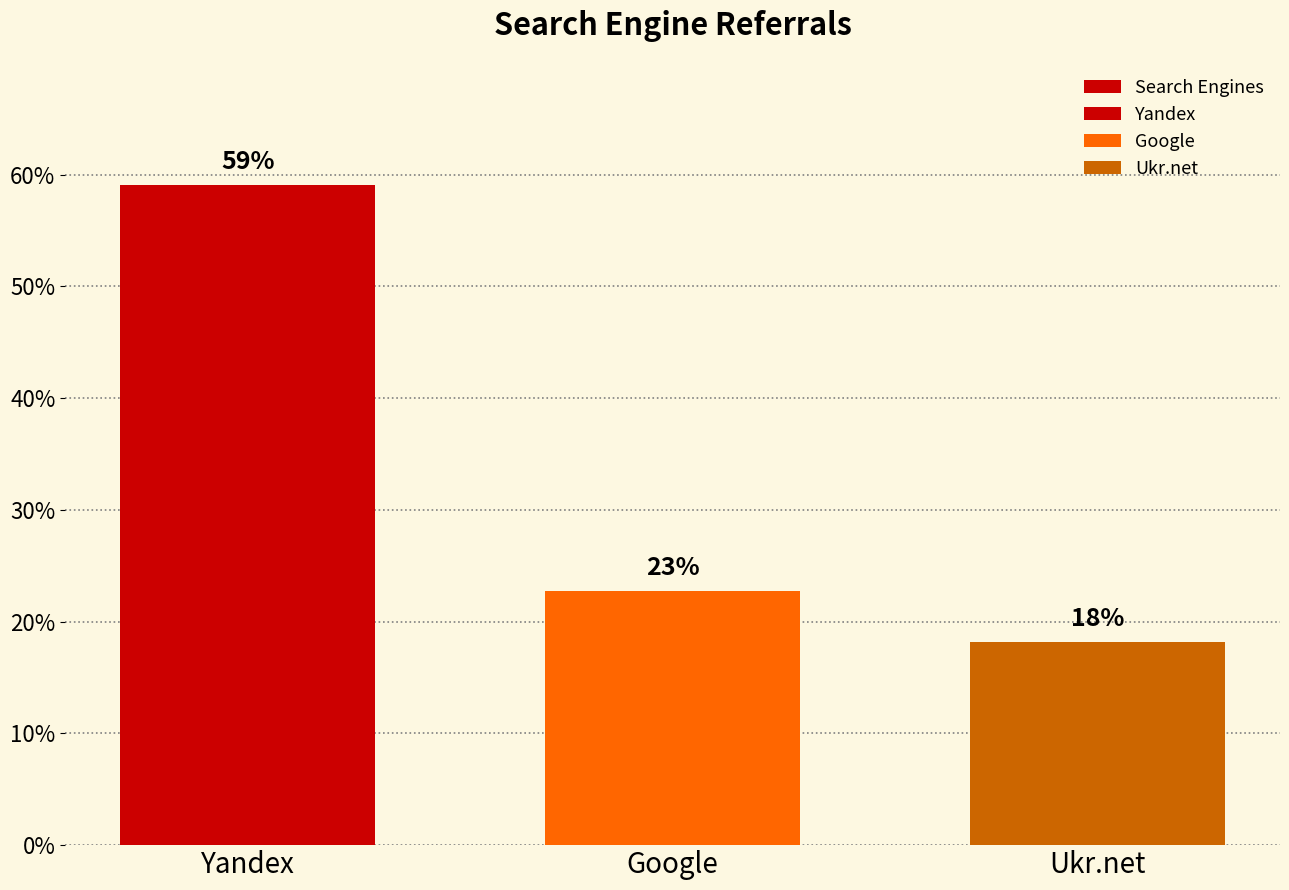

What is the sum of the values at Google and Yandex?

81.8